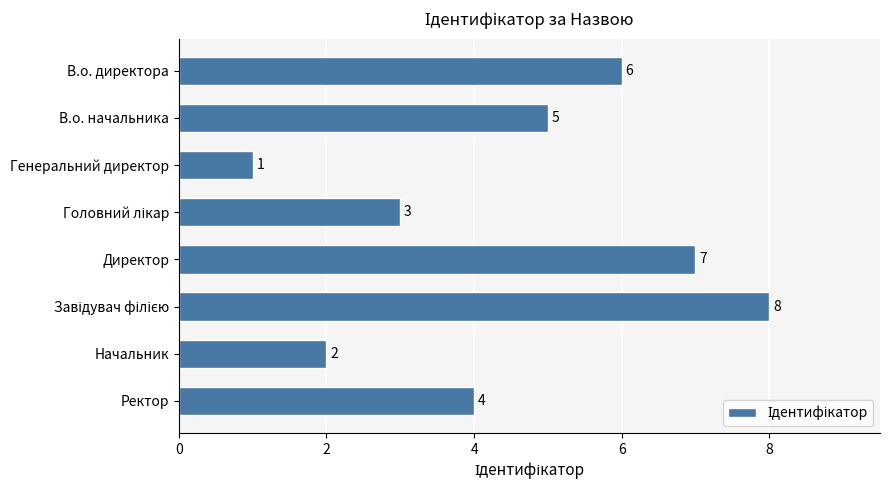

What is the greatest value displayed?

8